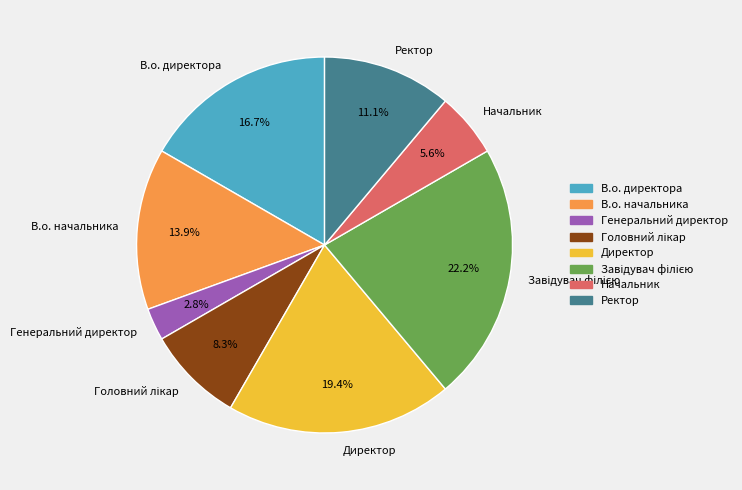

Does Ректор account for over 50% of the chart?

No